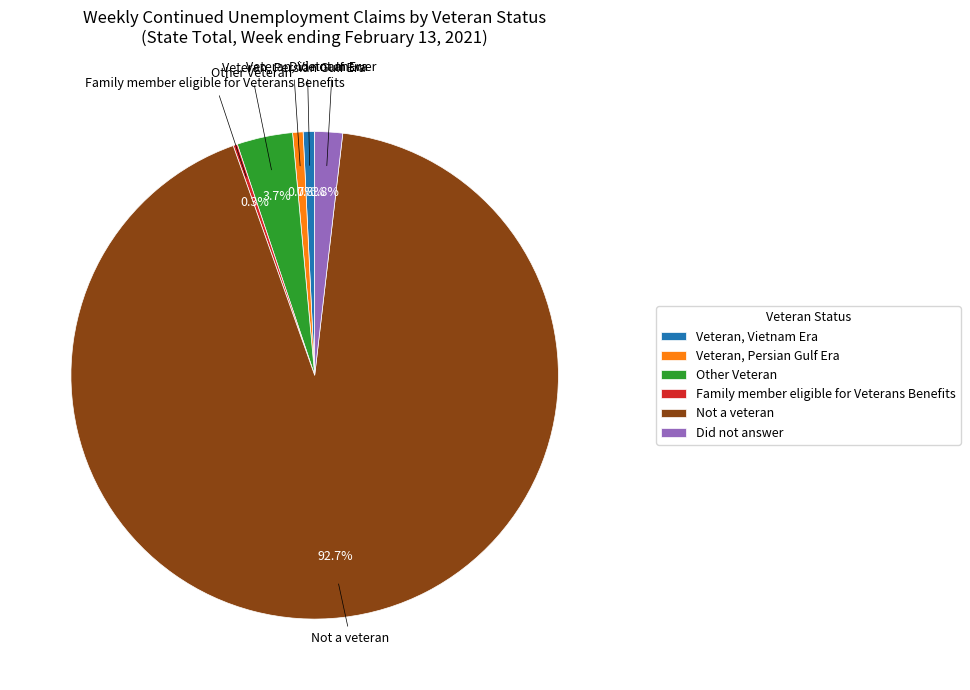

Does Other Veteran represent more than half of the total?

No